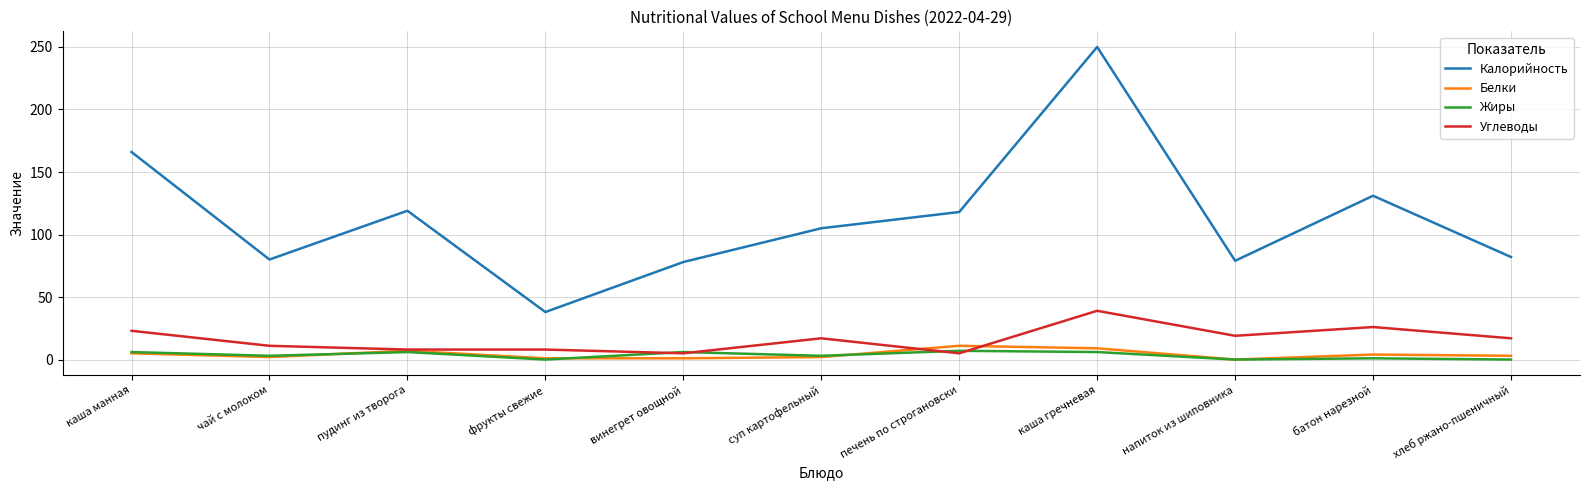

Is it true that Калорийность equals 133 at винегрет овощной?

False